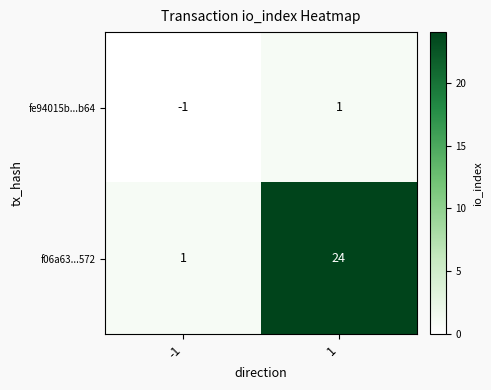

Reading left to right, what are all the values shown in this chart?

fe94015b...b64: -1	1
f06a63...572: 1	24